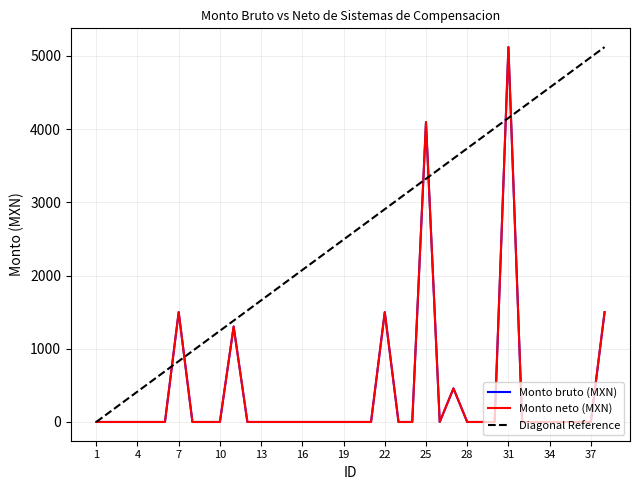

The Monto bruto (MXN) series shows 1500.0 at 22. True or false?

True